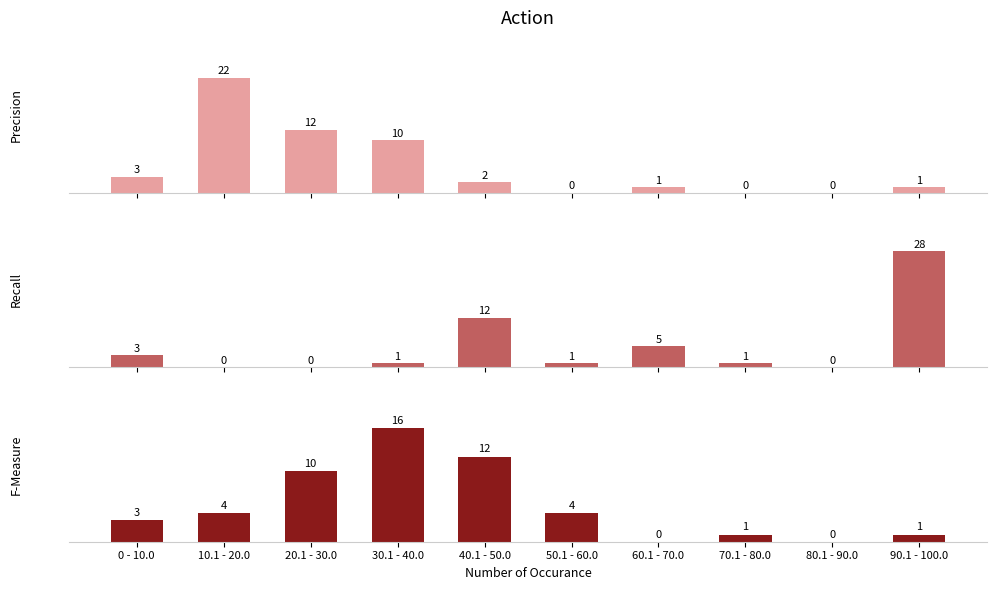

How many groups of bars are there?

10